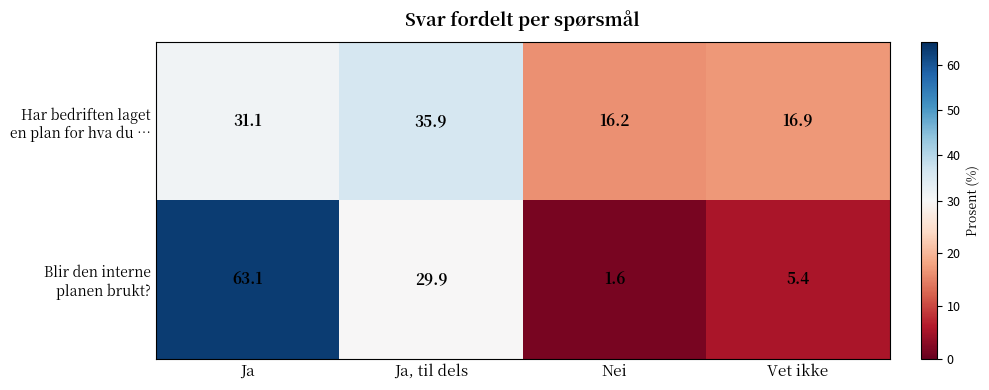

What is the spread (max minus min) of values at Vet ikke?

11.5